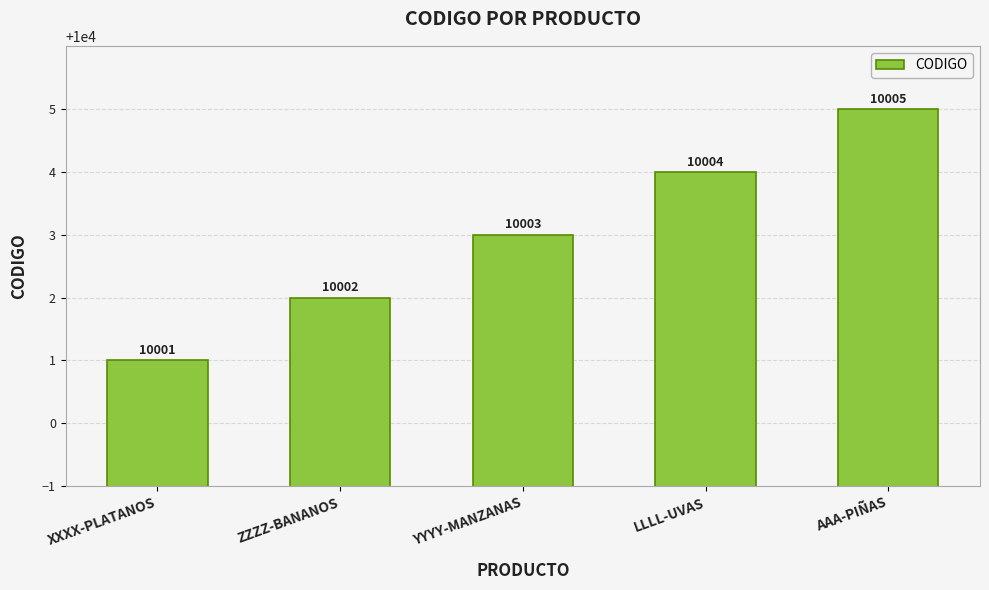

Are the bars horizontal?

No